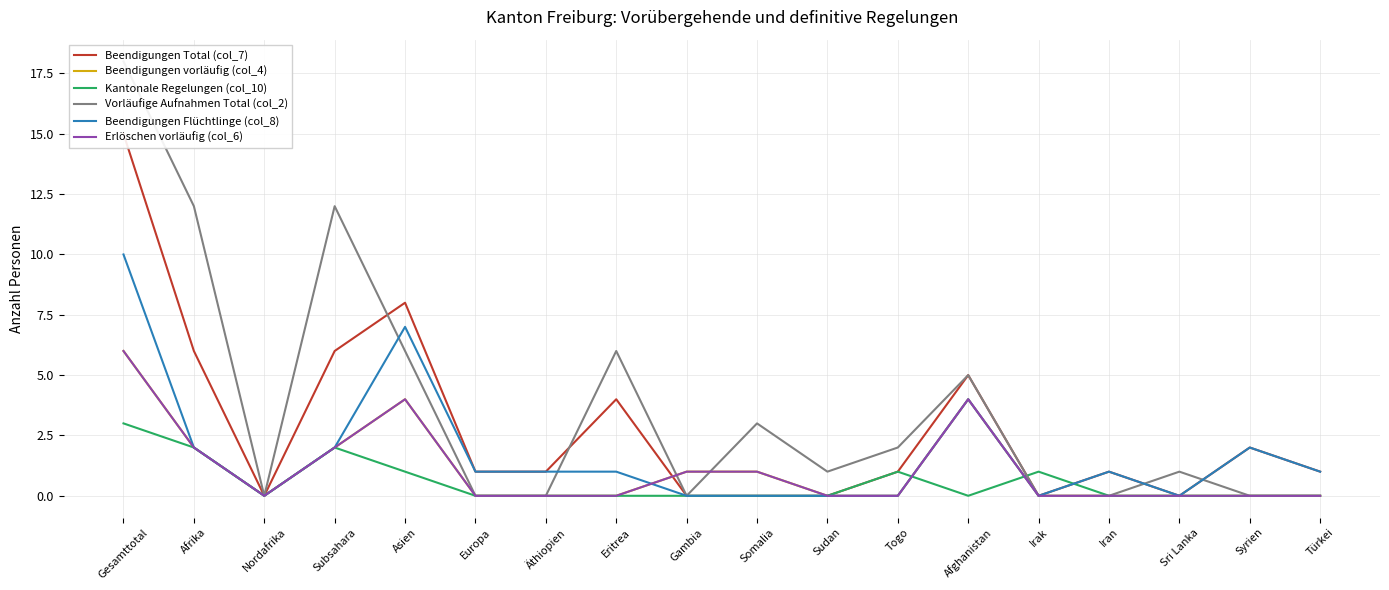

List the series in order of their peak value, highest first.

Vorläufige Aufnahmen Total (col_2), Beendigungen Total (col_7), Beendigungen Flüchtlinge (col_8), Beendigungen vorläufig (col_4), Erlöschen vorläufig (col_6), Kantonale Regelungen (col_10)